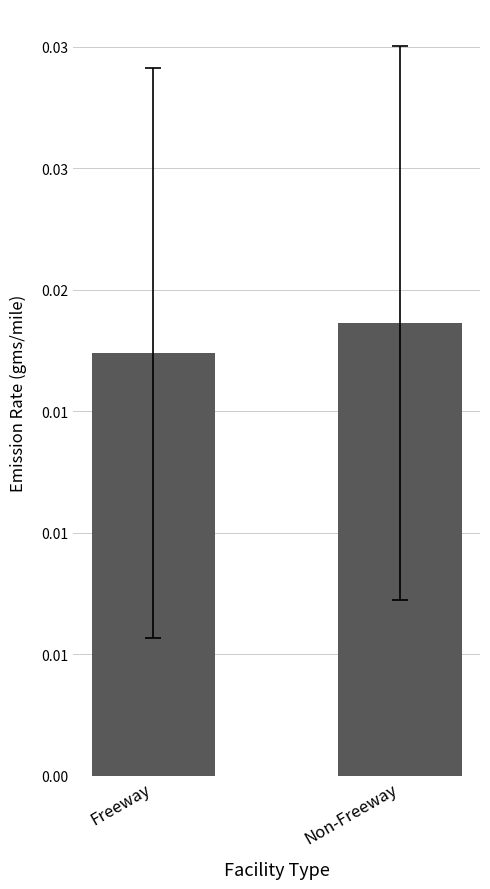

List the labels in order of value, largest first.

Non-Freeway, Freeway